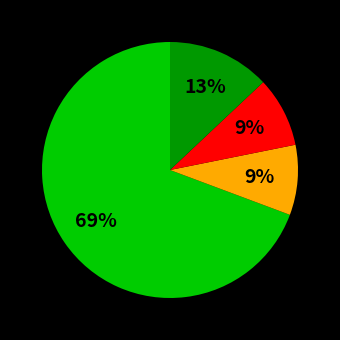

To the nearest percent, what is the difference between the largest and smallest slice percentages?

60%